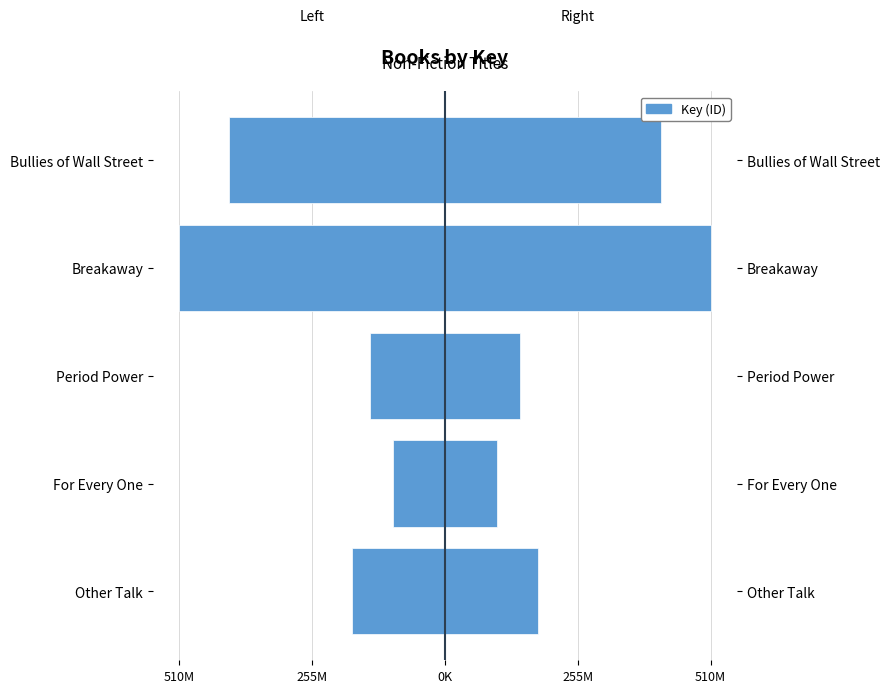

Is the value of Left (Key) at Breakaway greater than the value of Right (Key) at Other Talk?

No